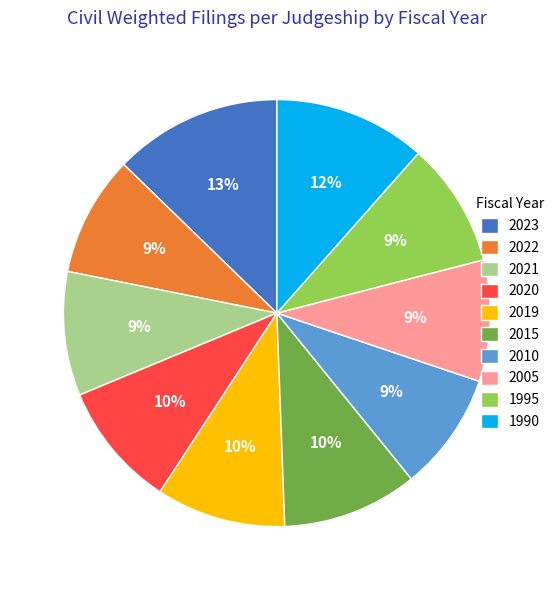

What is the ratio of the value at 2005 to the value at 2019?

0.9